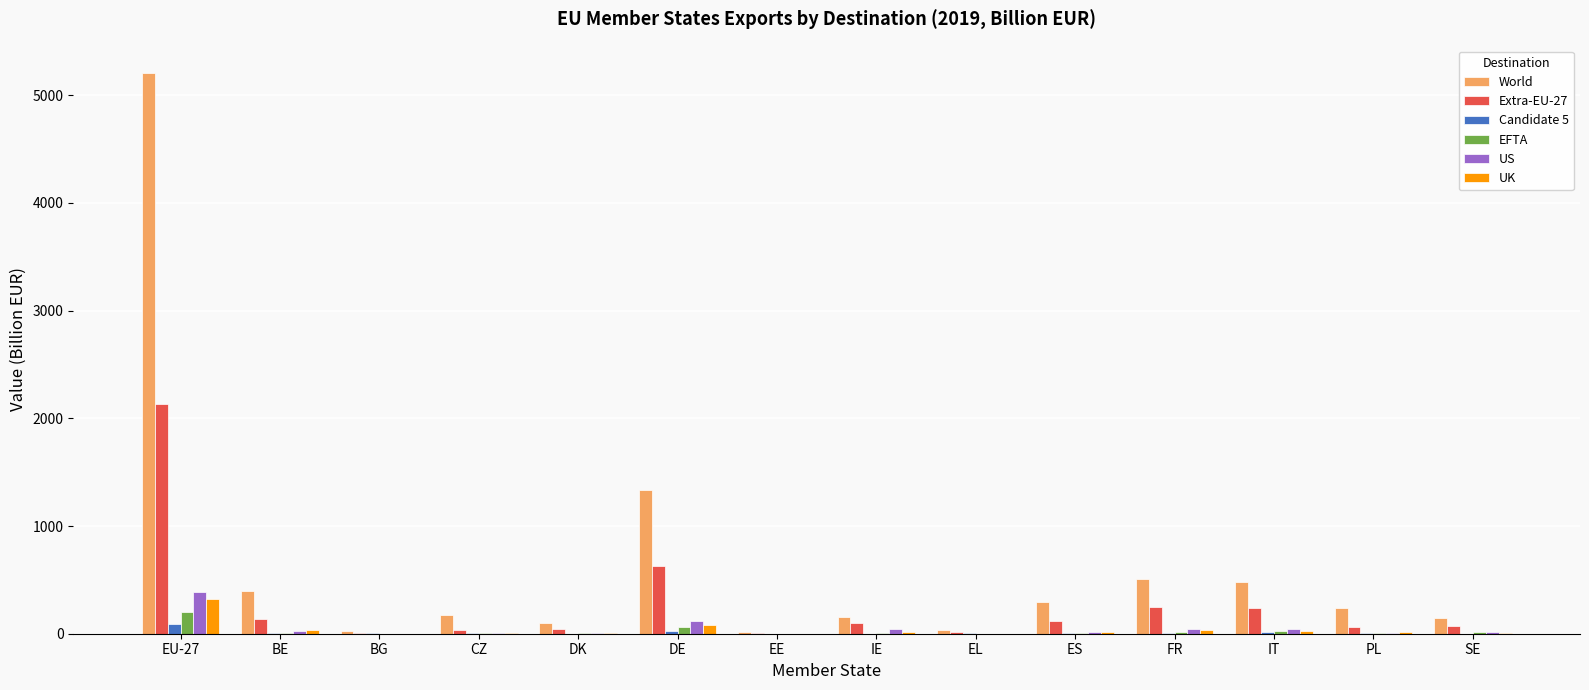

Between EU-27 and IE, which series saw the biggest shift?

World